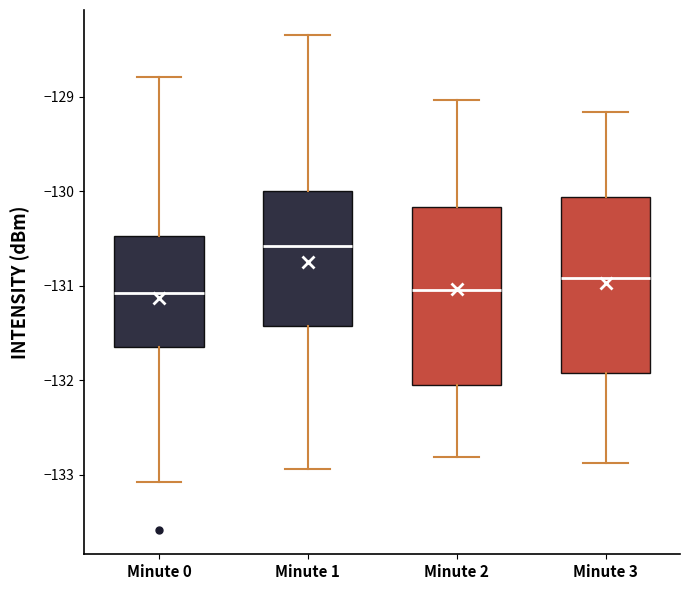

Where does the median line of the box for Minute 3 sit on the y-axis? The values are not printed on the chart, so give them approximately, as read against the axis.

-130.9